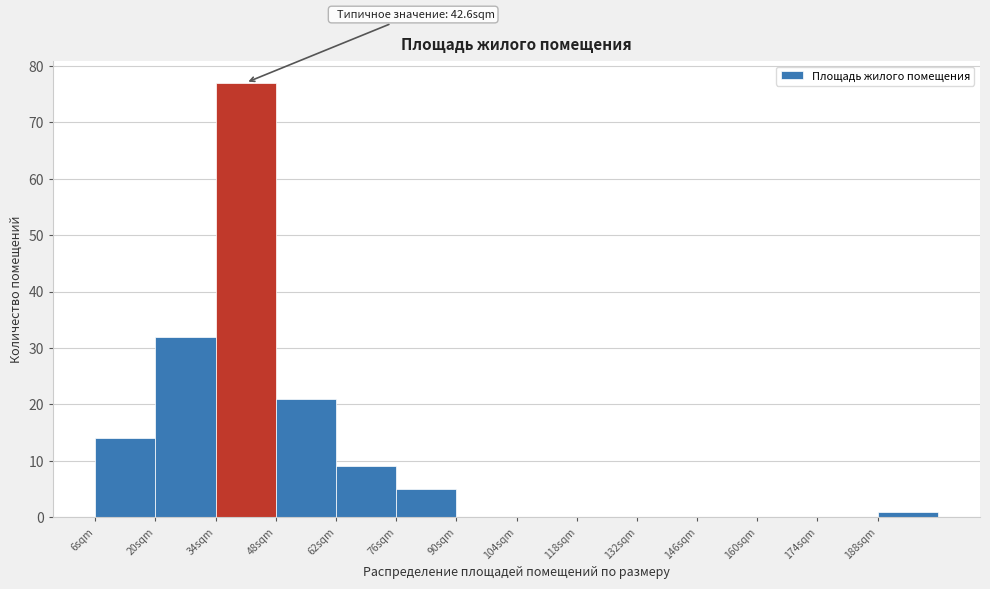

Over which range of the x-axis is the bar tallest?

34 to 48